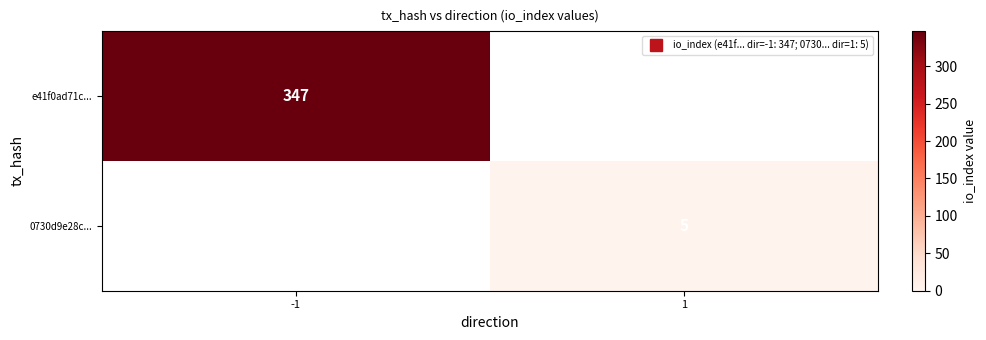

Where is e41f0ad71c... nearest to the value 347?

-1